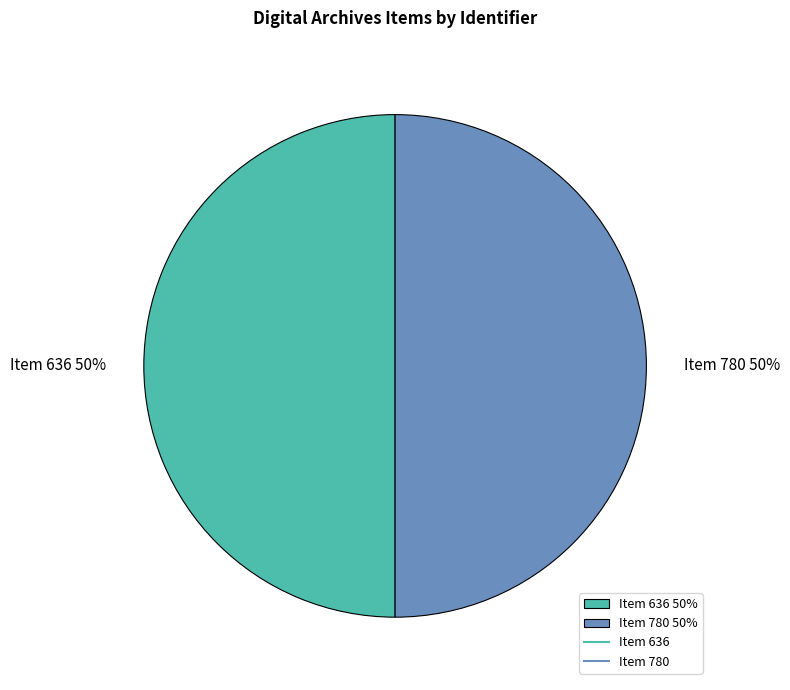

Count the number of slices in the pie.

2